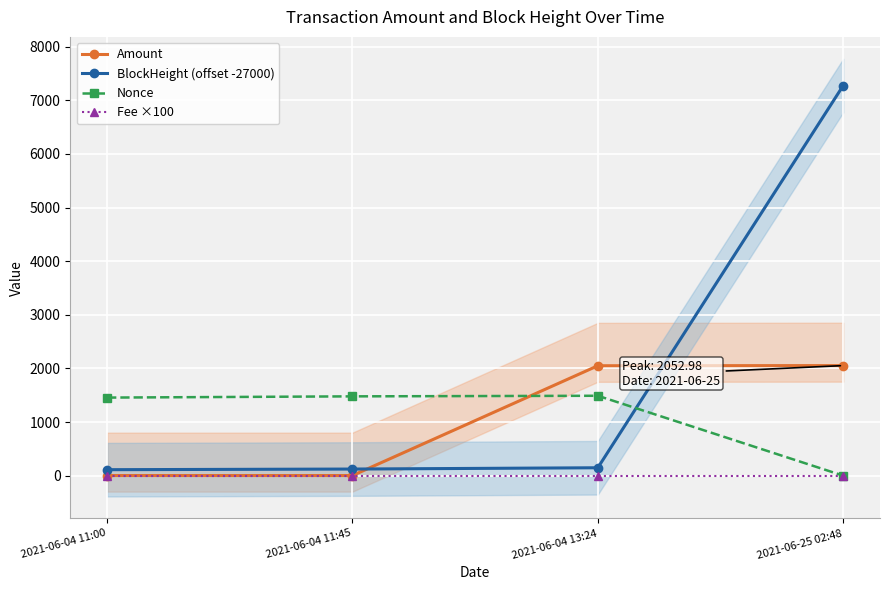

What are all the series names shown in the legend?

Amount, BlockHeight (offset -27000), Nonce, Fee ×100